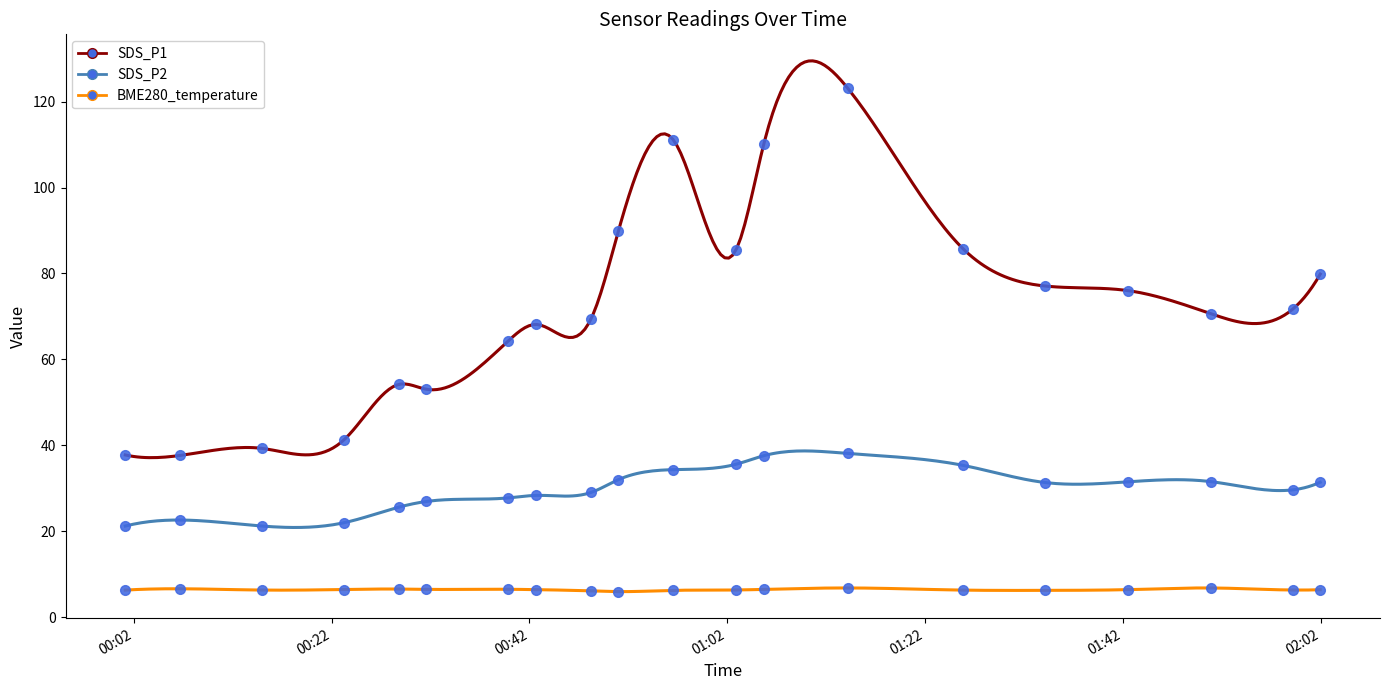

Rank the series by their average value, from highest to lowest.

SDS_P1, SDS_P2, BME280_temperature